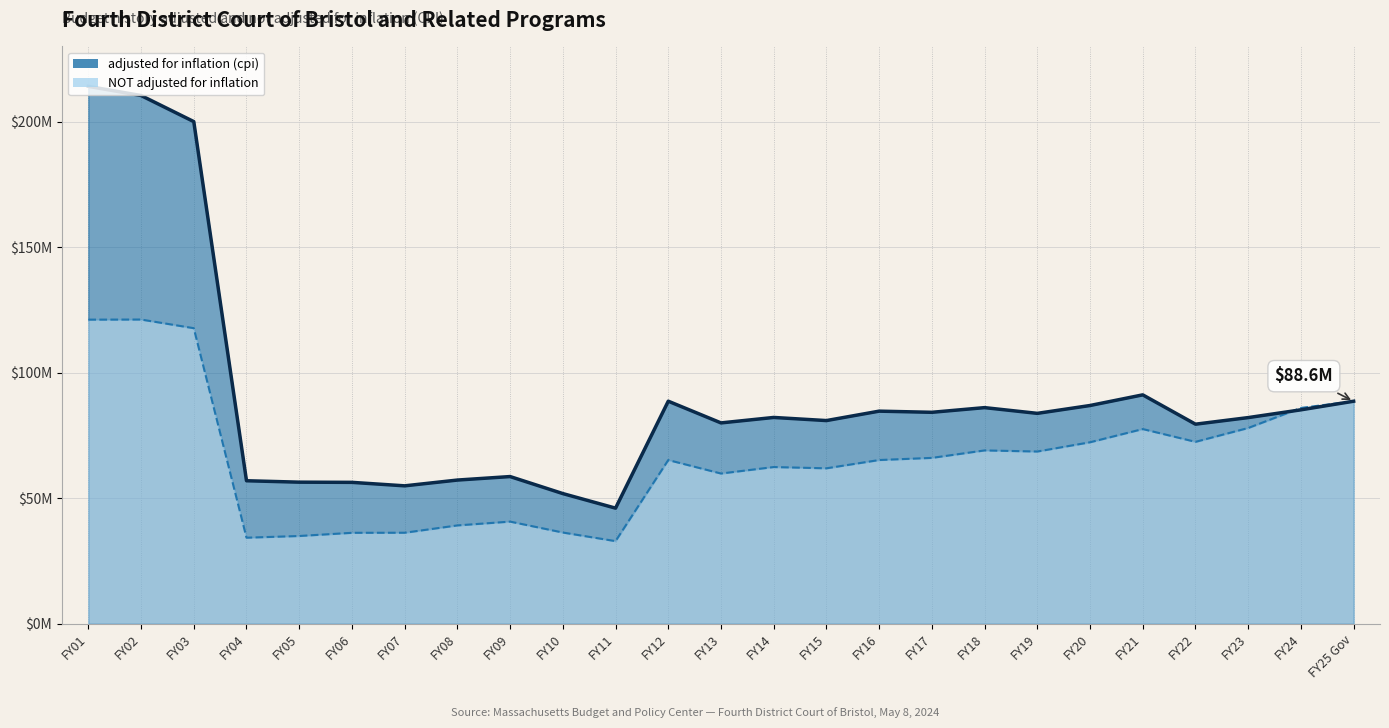

The value of NOT adjusted for inflation at FY05 is 34932985. True or false?

True